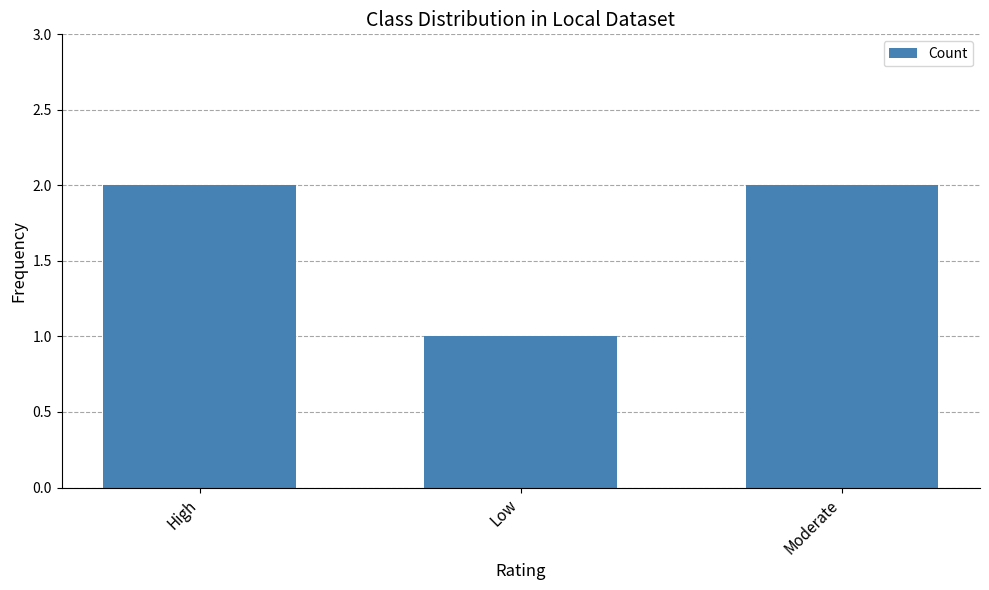

What is the label of the 3rd bar from the left?

Moderate